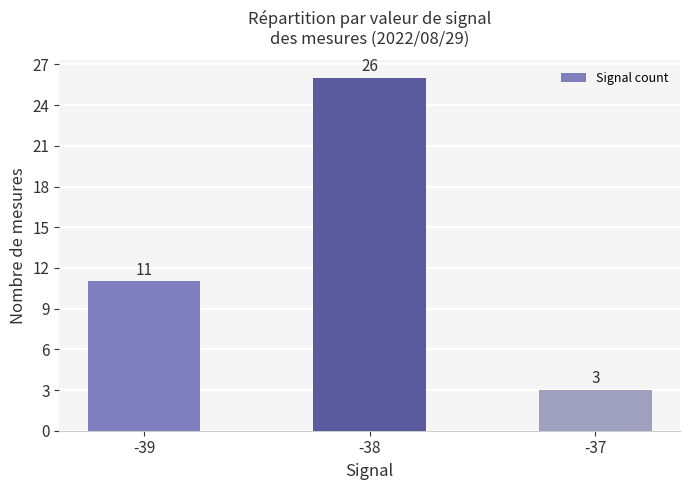

What is the sum of all values?

40